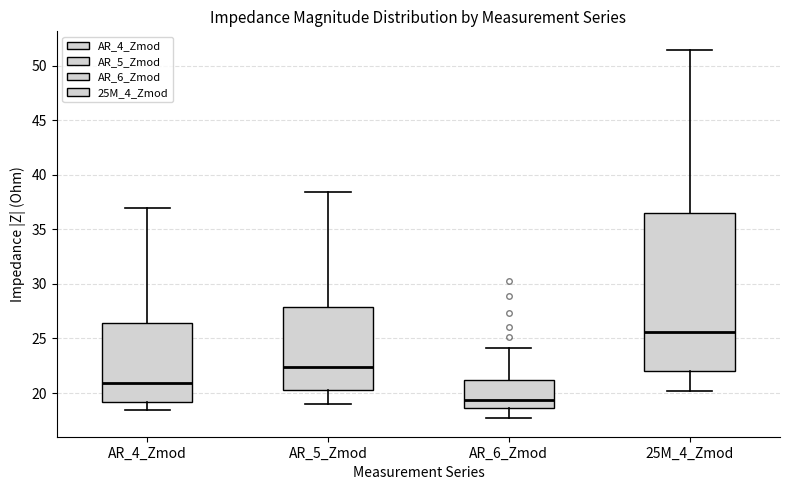

Which box's median line is the highest?

25M_4_Zmod